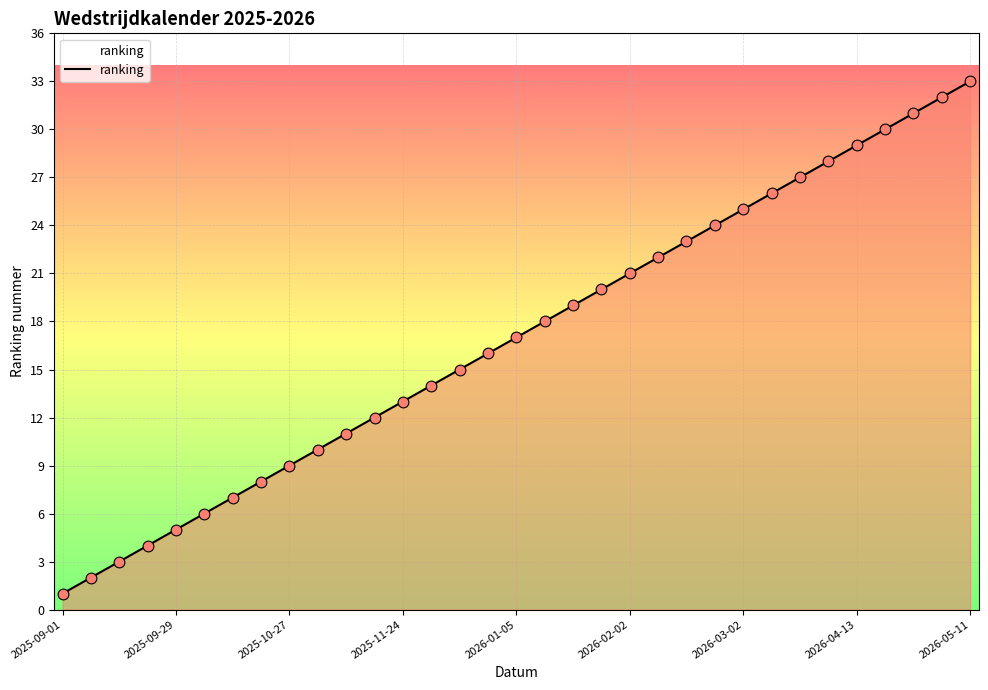

What is the difference between the maximum and minimum values?

32